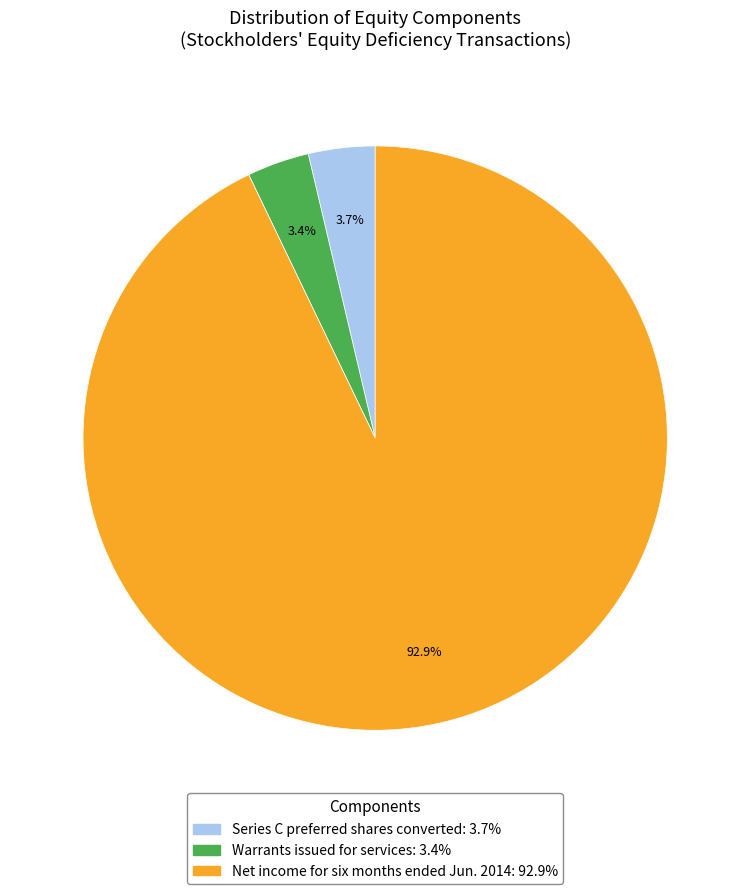

To the nearest percent, what is the average slice percentage?

33%